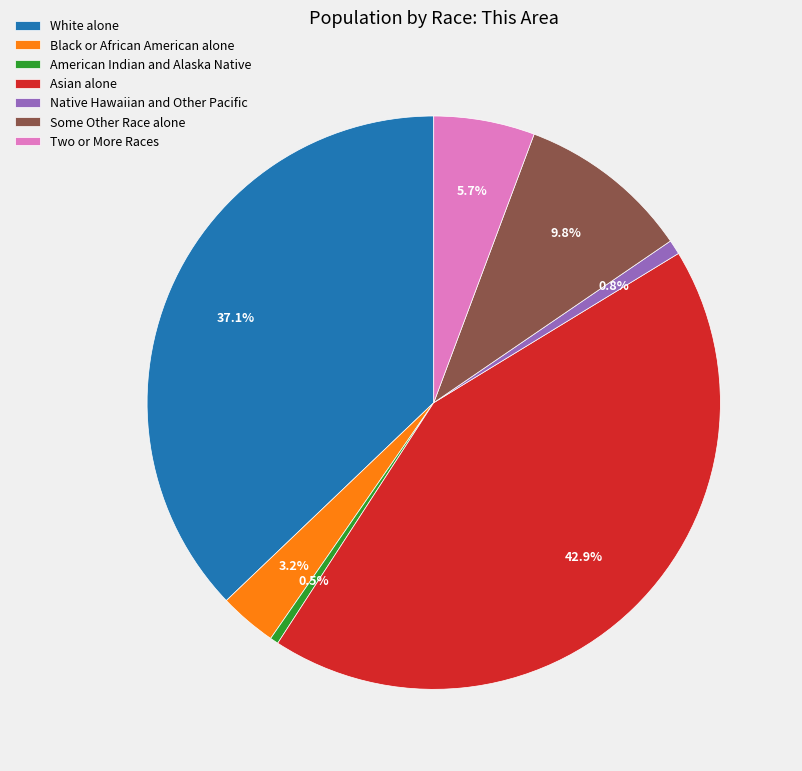

How many slices are in this pie chart?

7